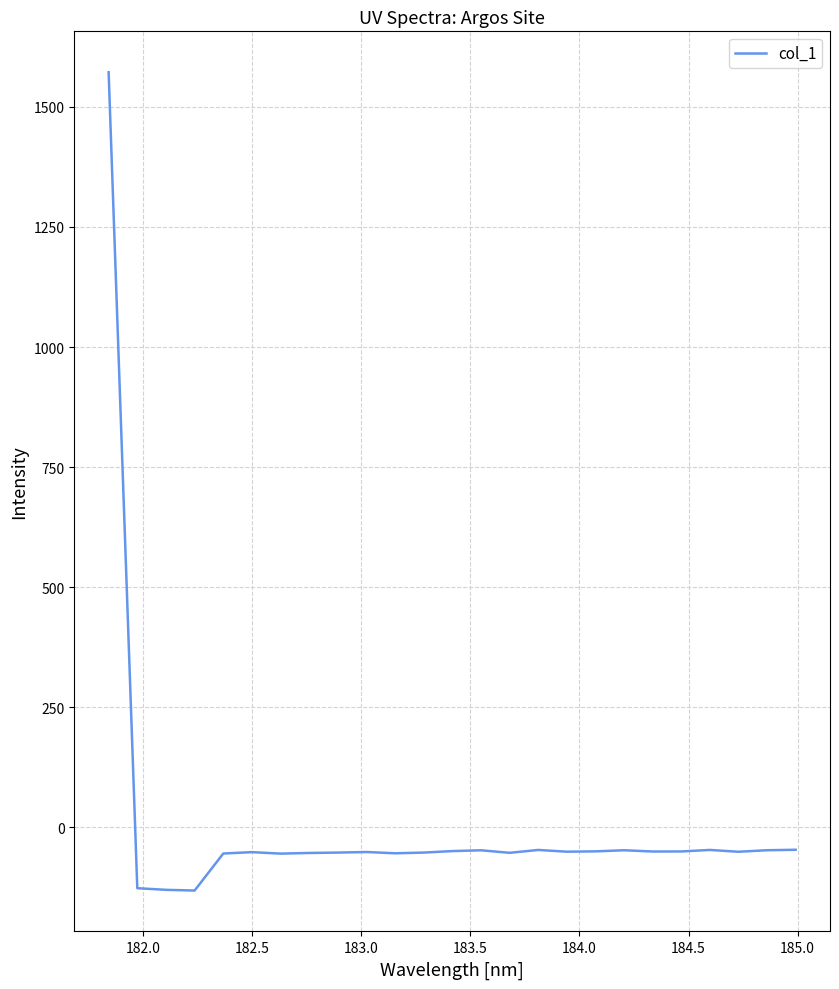

How many positive values are there?

1